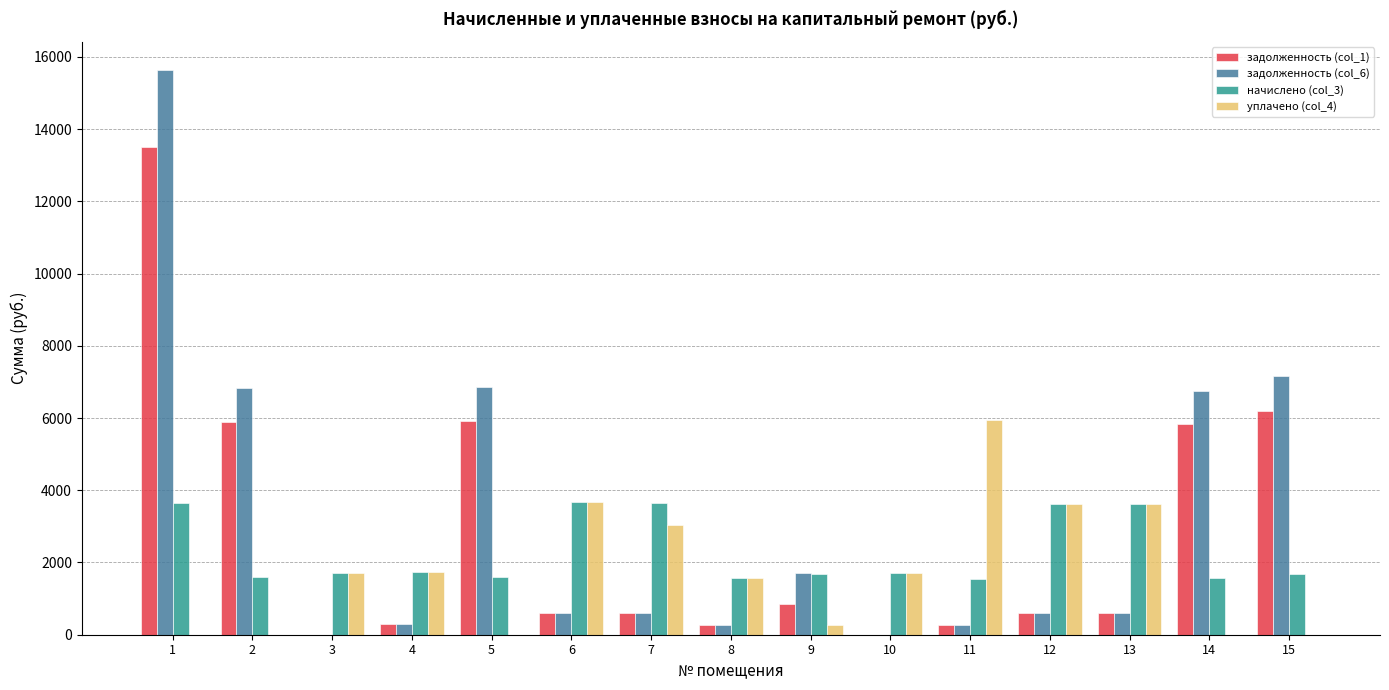

What is the greatest value displayed?

15636.6